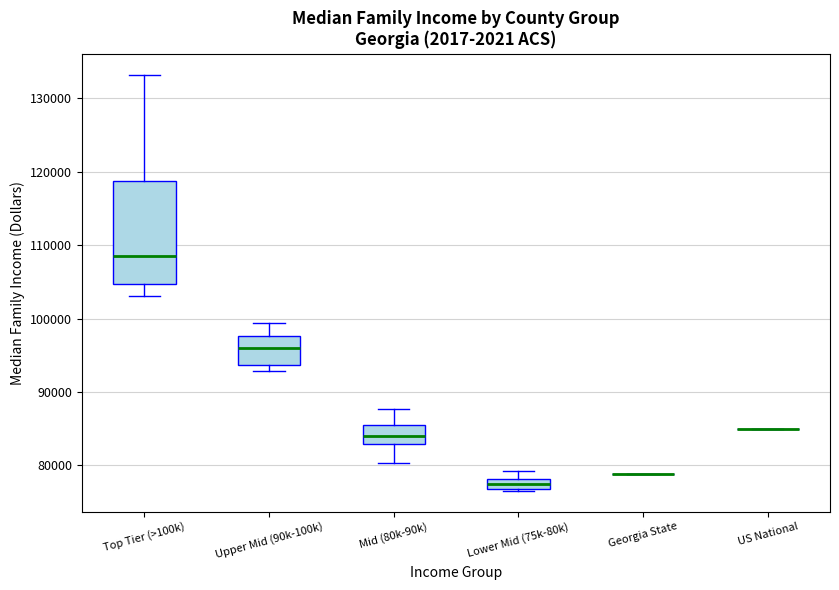

Where does the median line of the box for Top Tier (>100k) sit on the y-axis? The values are not printed on the chart, so give them approximately, as read against the axis.

109000